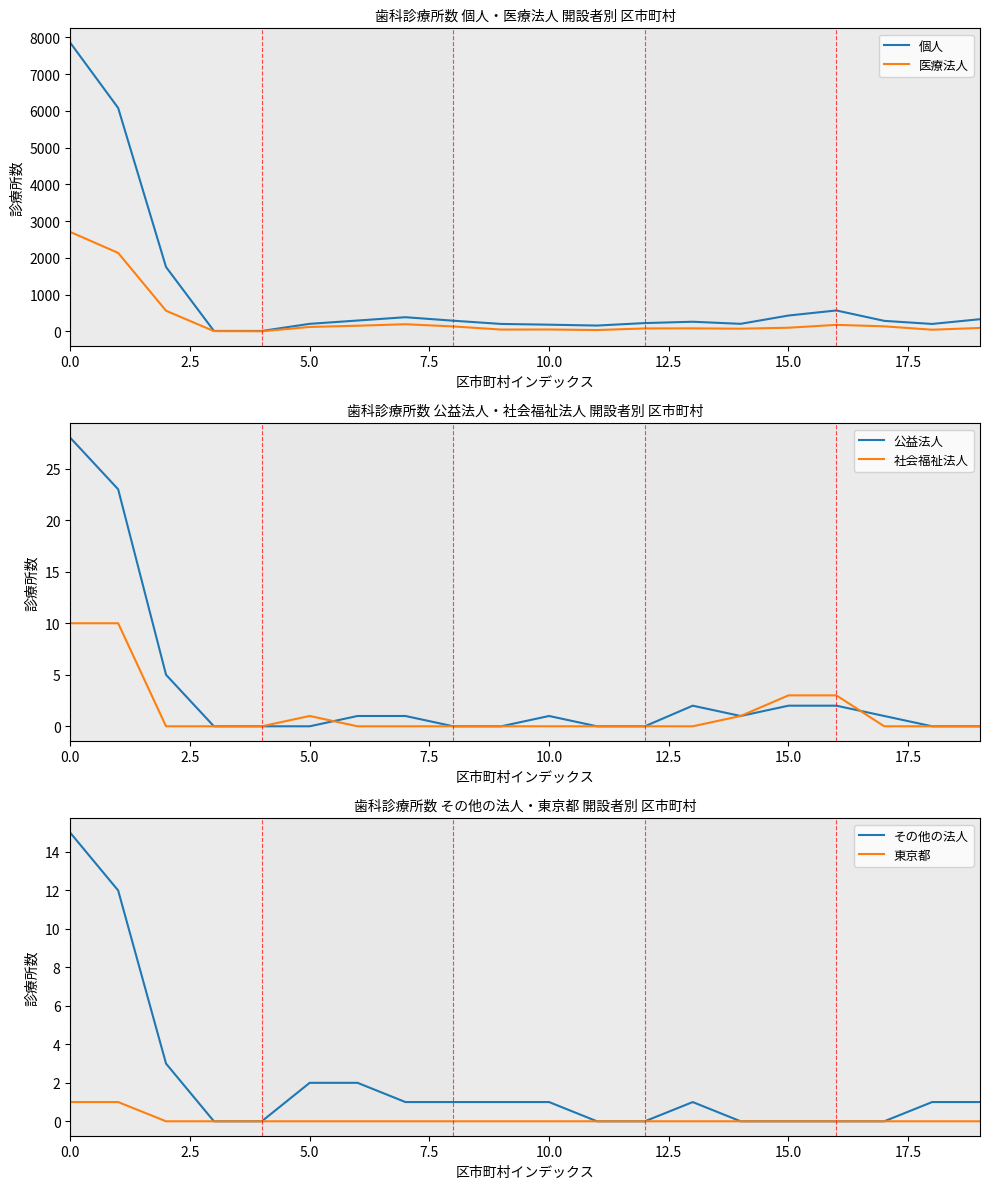

What is the average value of the その他の法人 series?

2